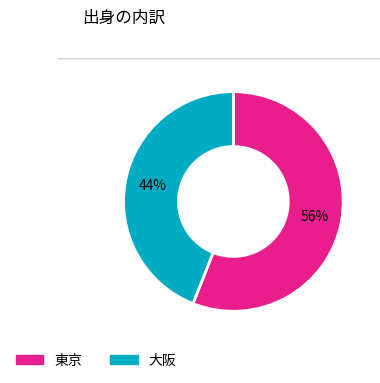

Is the sum of 東京 and 大阪 greater than half?

Yes